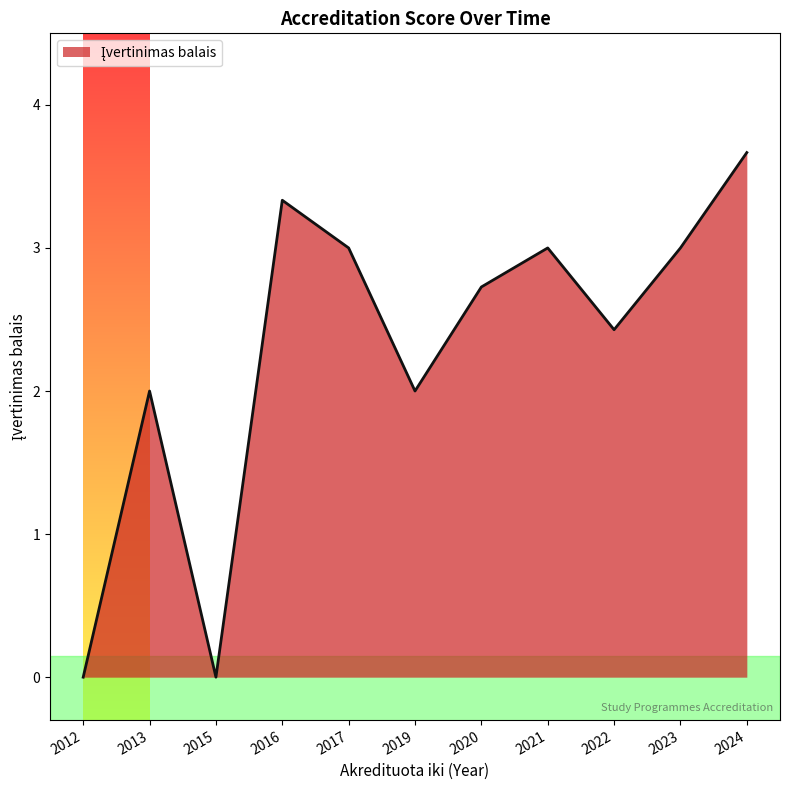

What is the difference between the maximum and minimum values?

3.7